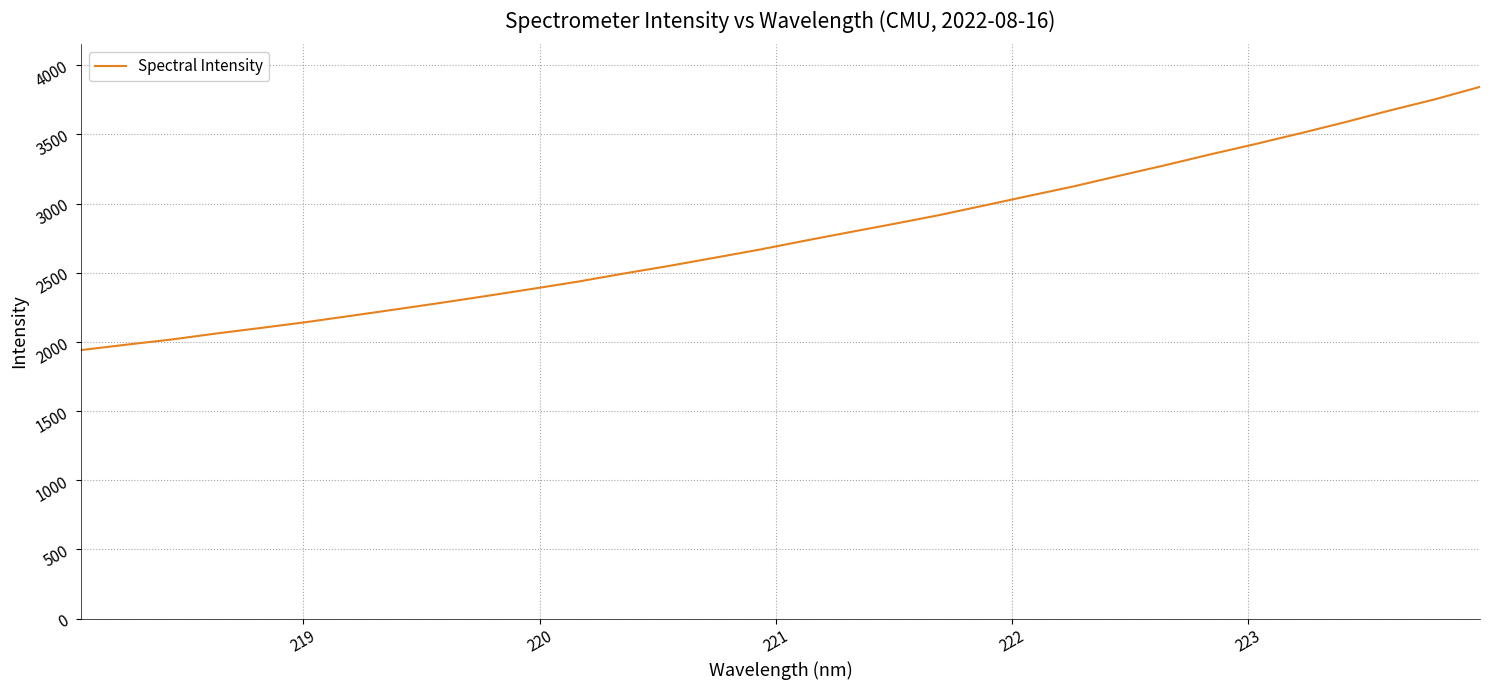

What is the greatest value displayed?

3843.1